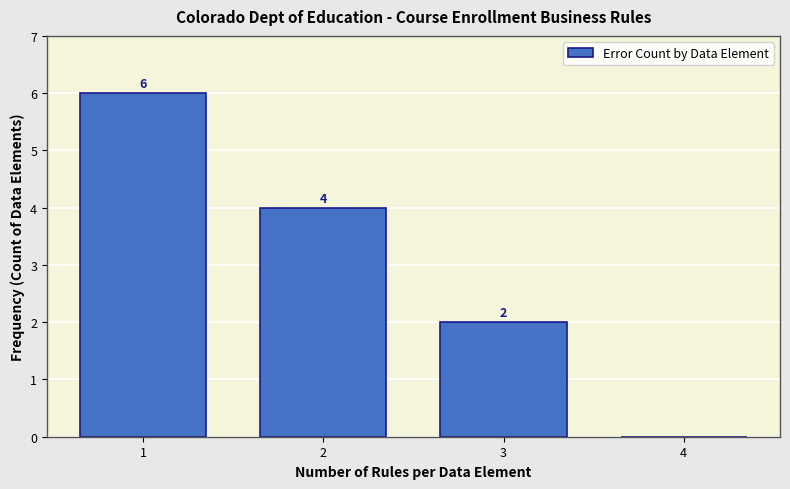

Which range on the x-axis has the tallest bar?

0.5 to 1.5